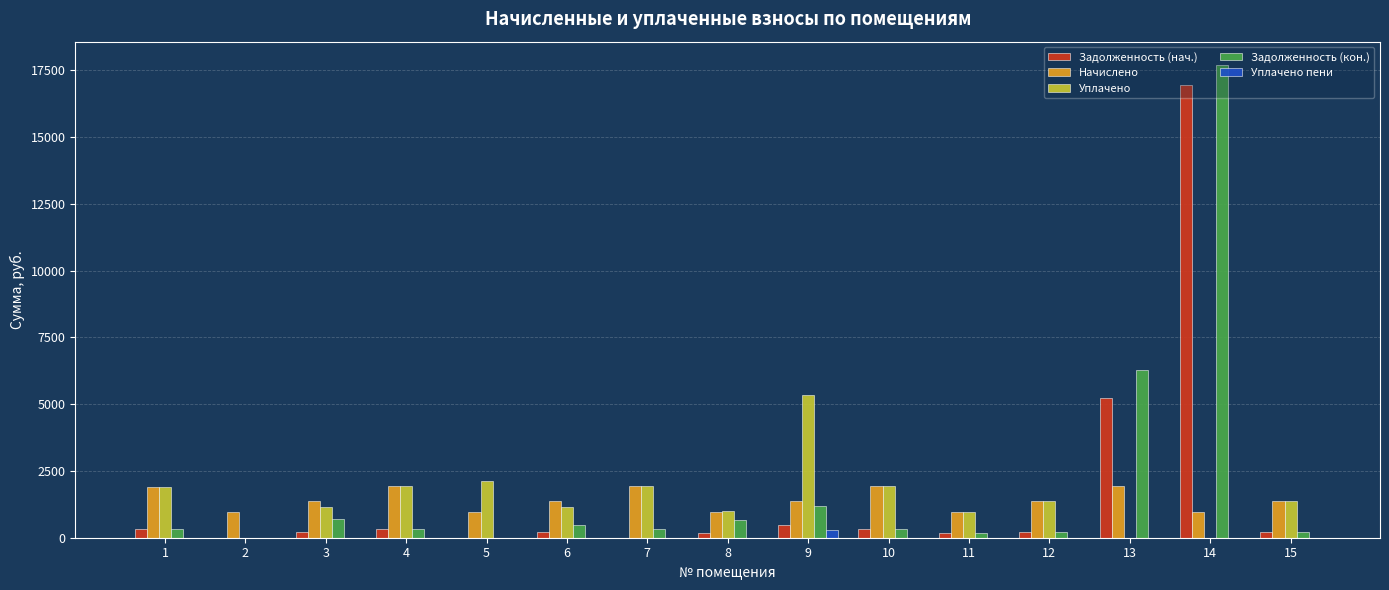

Which series changed the most between 3 and 14?

Задолженность (кон.)